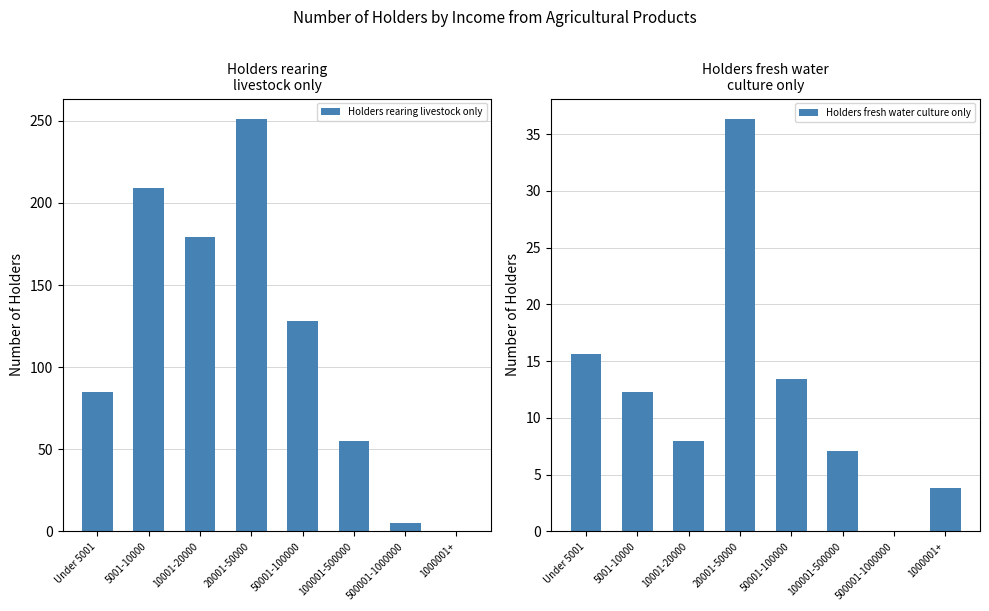

How many positive values does the Holders fresh water culture only series have?

7